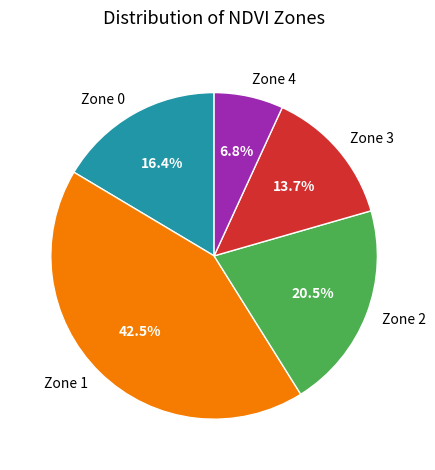

The Zone 1 slice represents 37% of the pie. True or false?

False